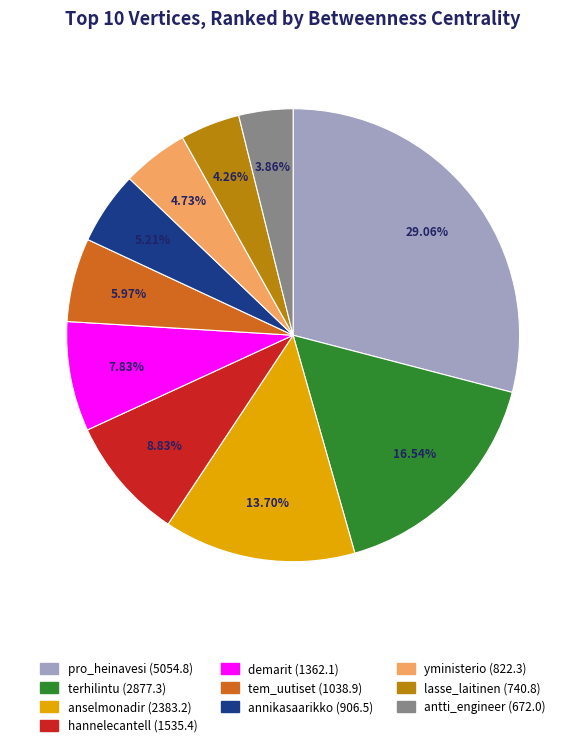

Count the number of slices in the pie.

10